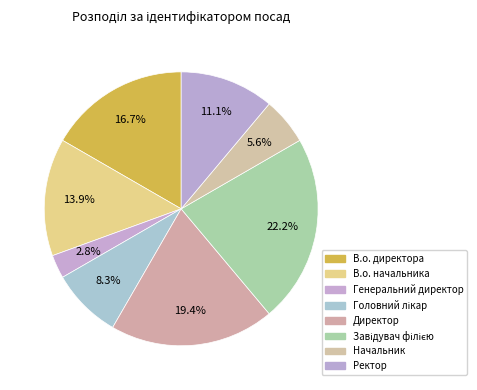

What percentage is NOT represented by Начальник?

94.4%